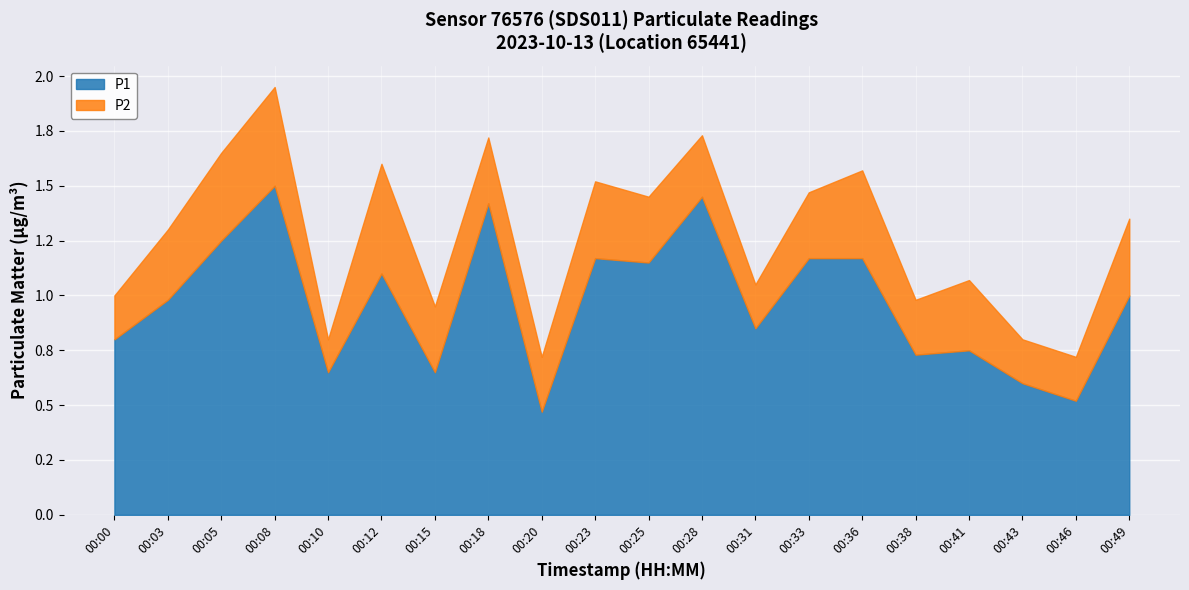

What is the value of the P1 point at the 17th from the left?

0.8